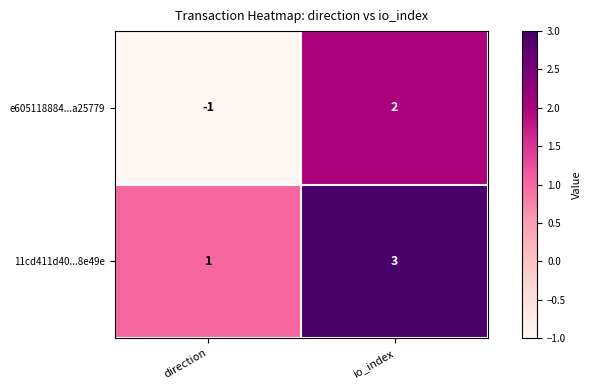

How many categories are shown in the chart?

2